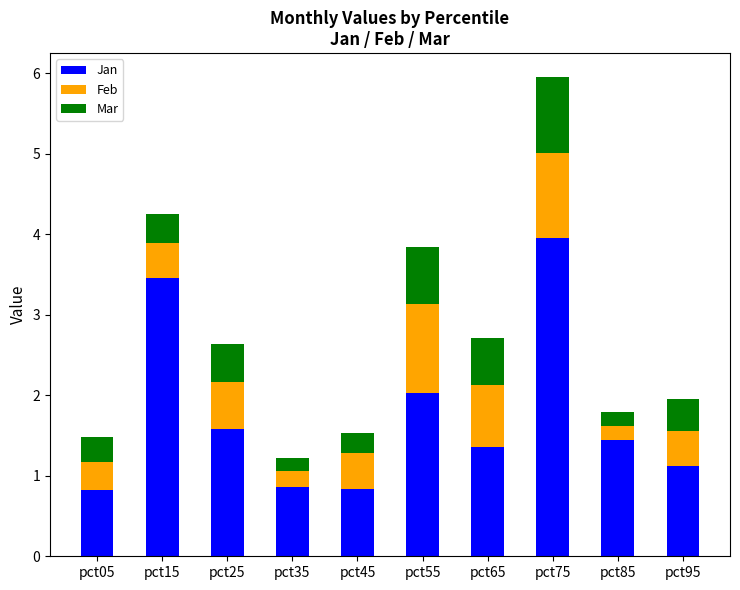

True or false: Jan has a value of 2.2 at pct65.

False